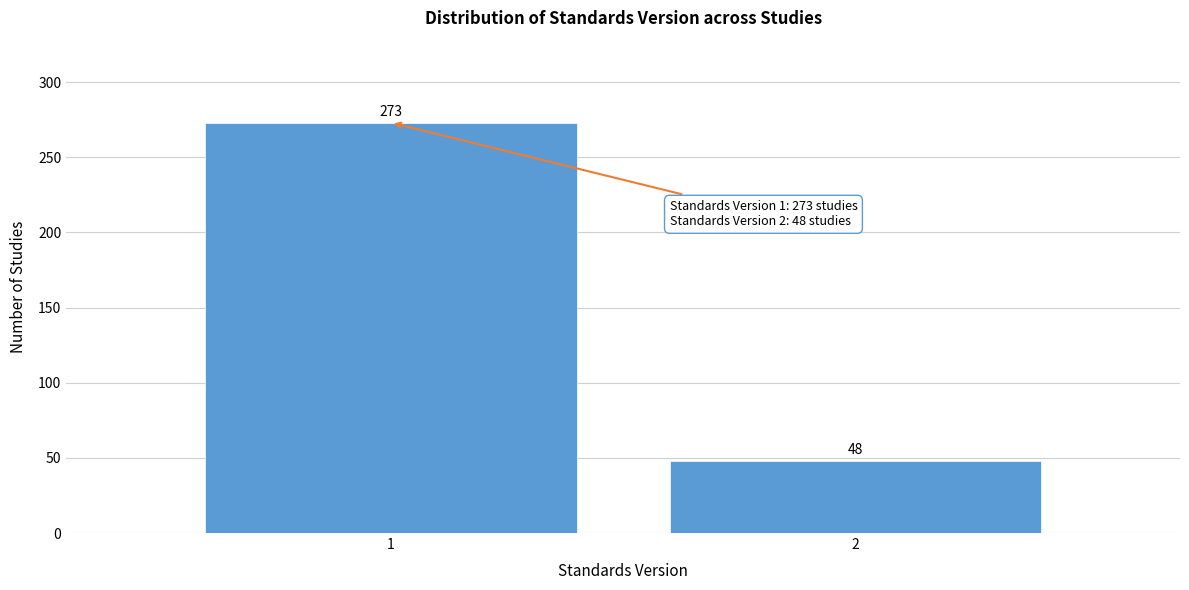

Reading left to right, extract all data points from this chart.

1=273	2=48